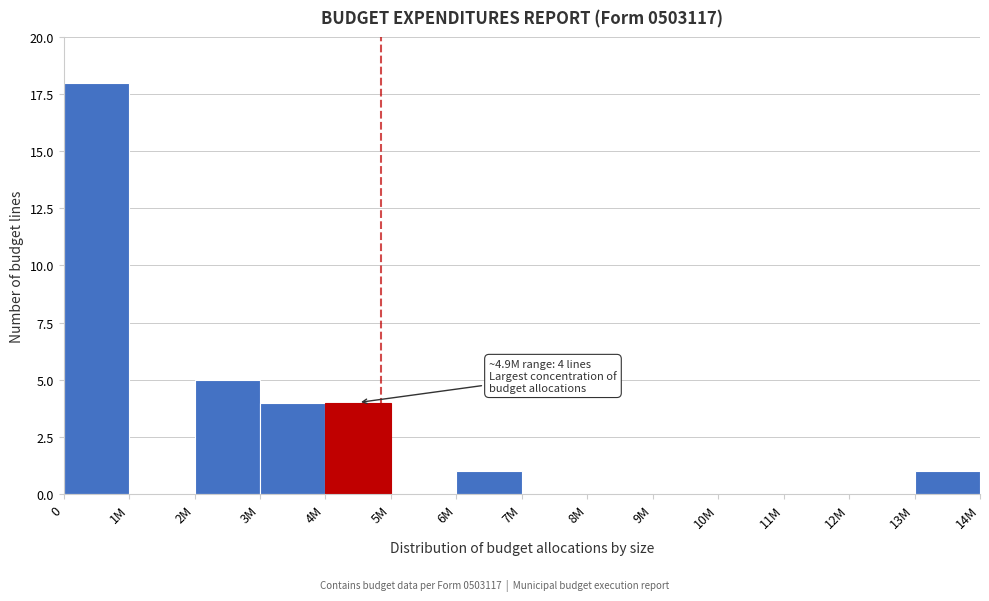

Reading left to right, extract all data points from this chart.

0=18	1M=0	2M=5	3M=4	4M=4	5M=0	6M=1	7M=0	8M=0	9M=0	10M=0	11M=0	12M=0	13M=1